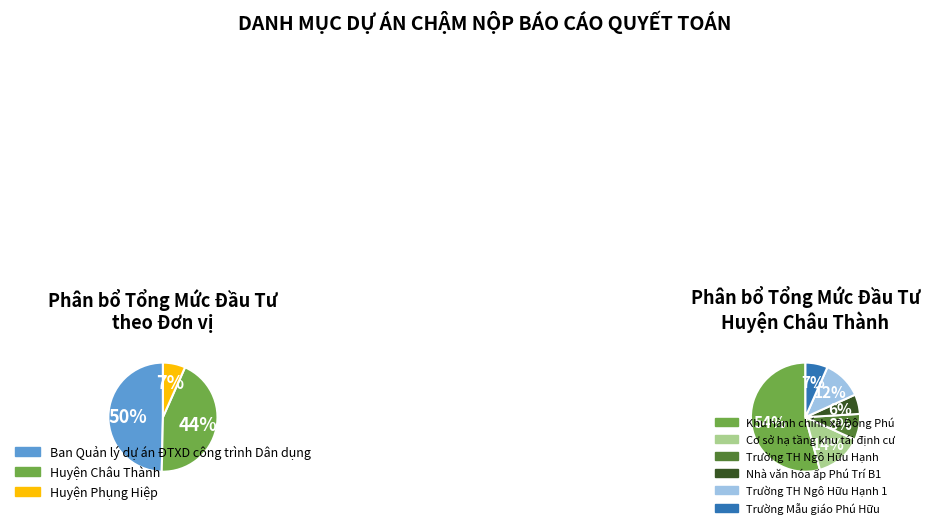

To the nearest percent, what portion does Huyện Phụng Hiệp represent?

7%